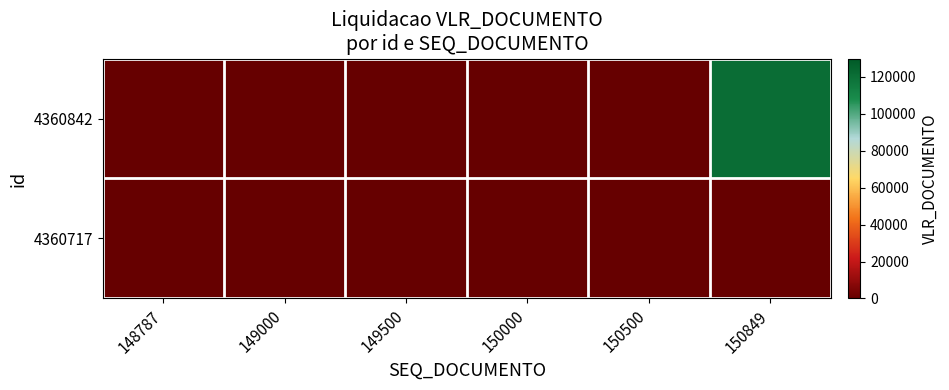

How many series are shown in this chart?

2